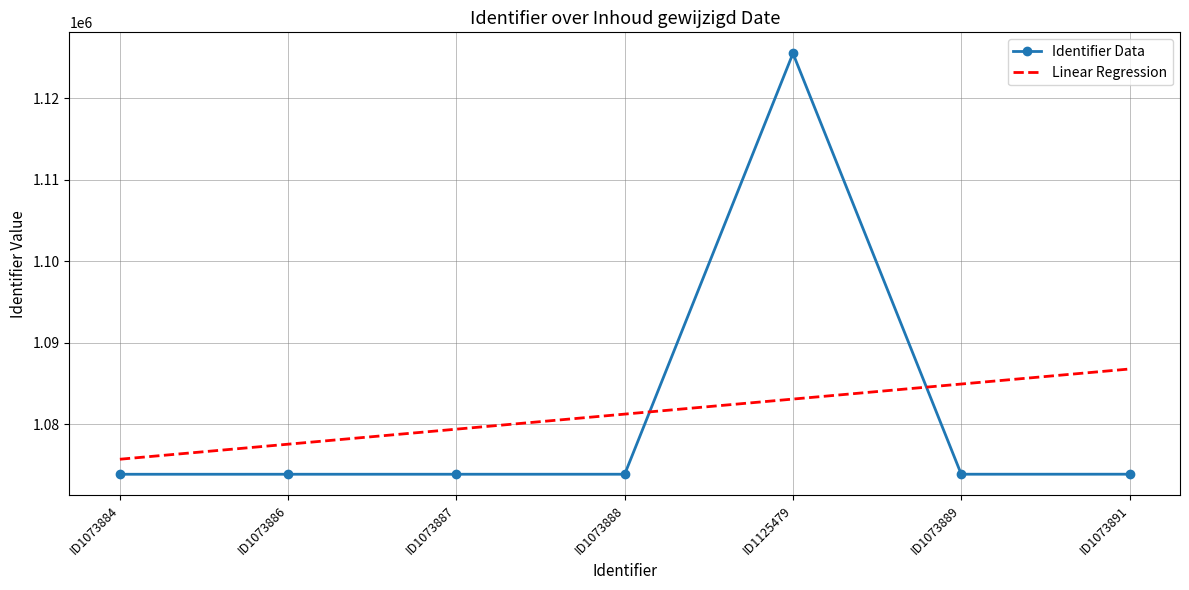

What is the difference between the Identifier Data values at ID1073886 and ID1073884?

2.0